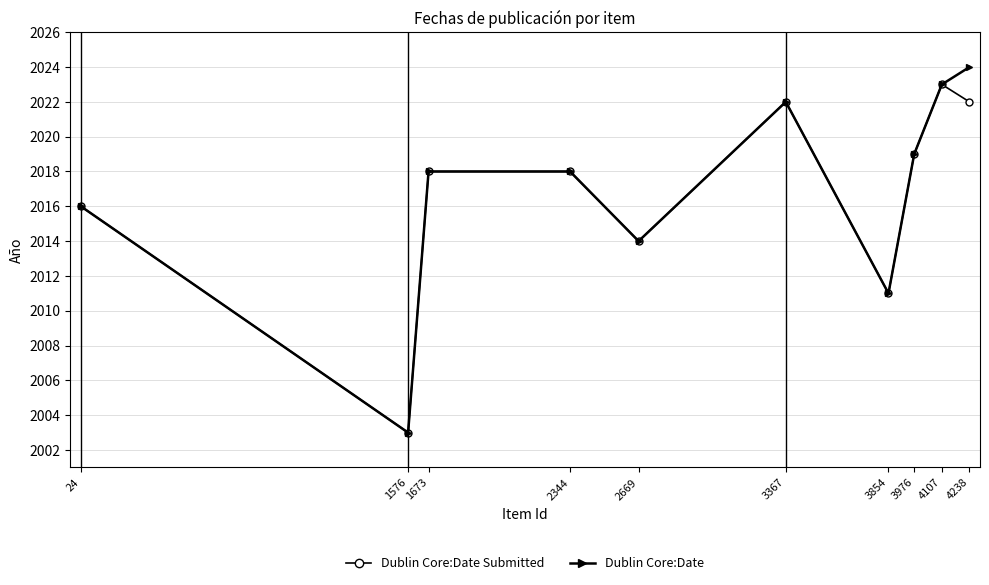

In Dublin Core:Date Submitted, how many points are lower than both neighbors (excluding endpoints)?

3